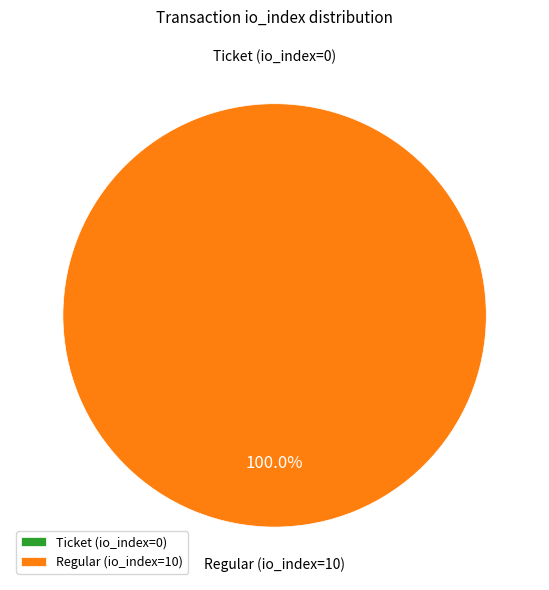

The Ticket (io_index=0) slice represents 9% of the pie. True or false?

False